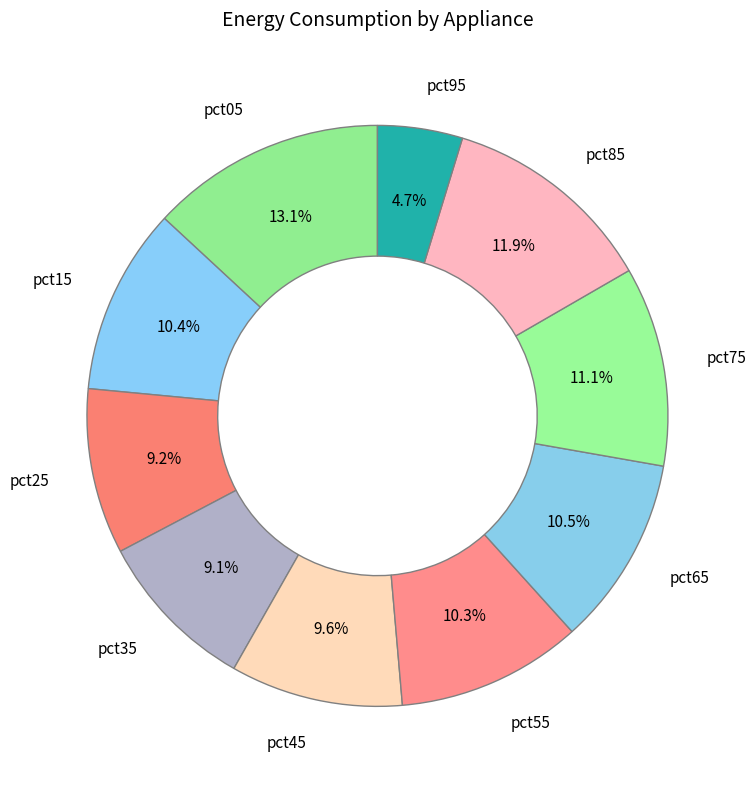

To the nearest percent, what is the difference between the pct35 and pct75 slice percentages?

2%